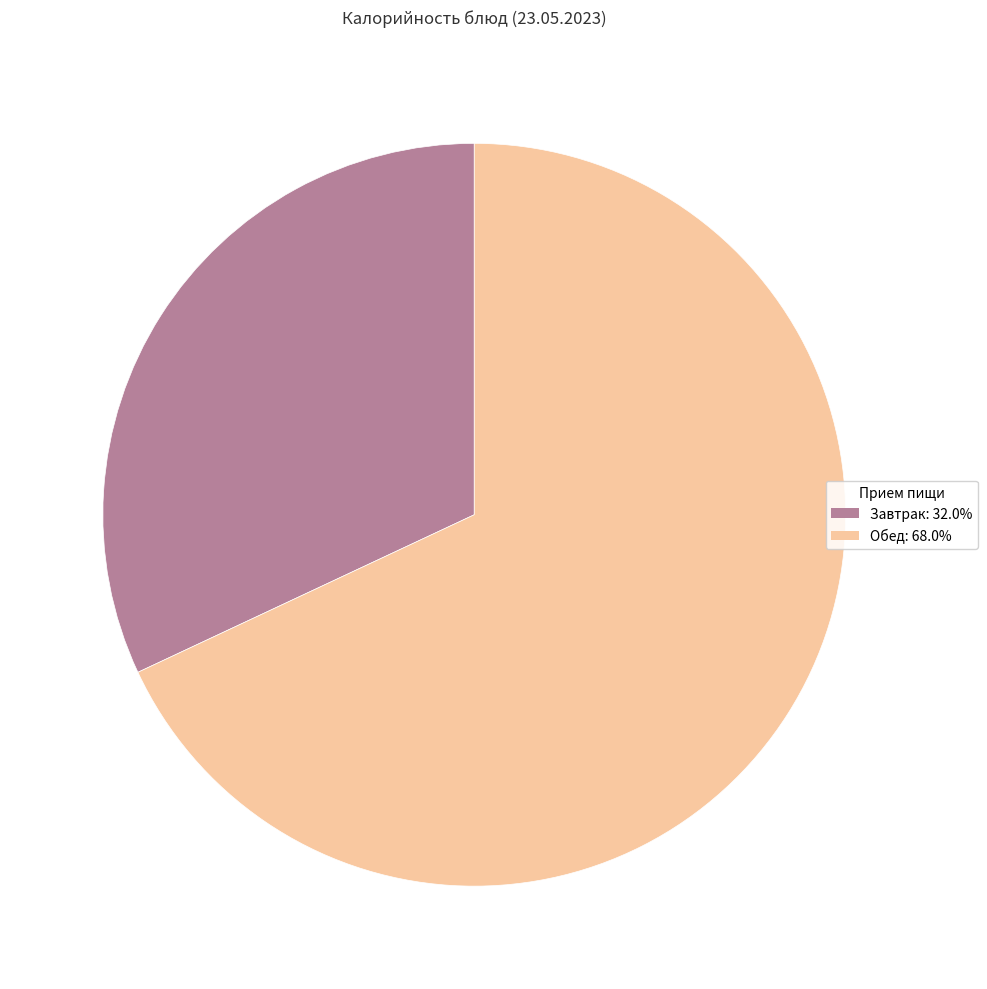

Does any single category account for the majority?

Yes